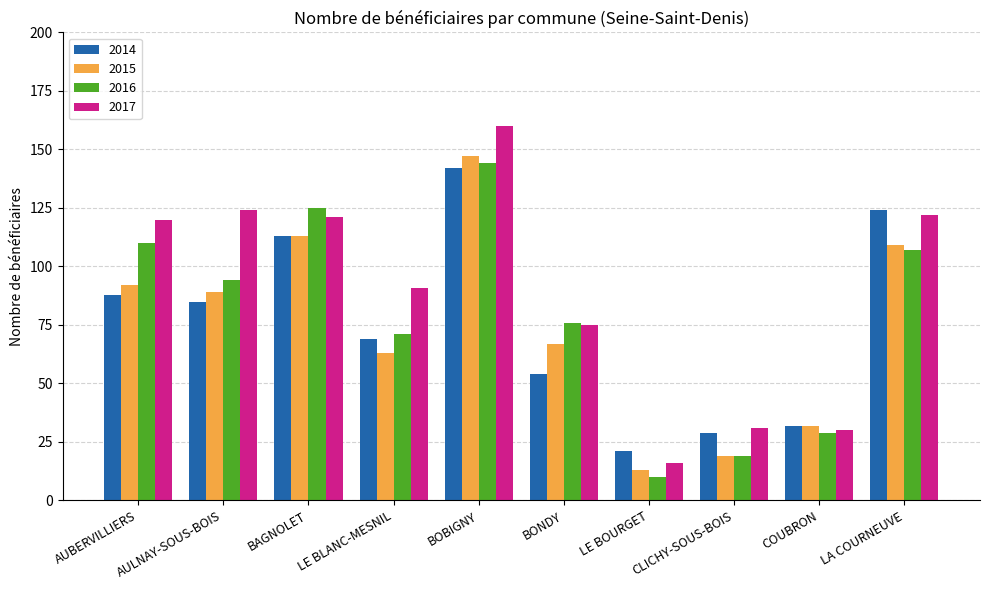

Which series has the largest range (max minus min)?

2017